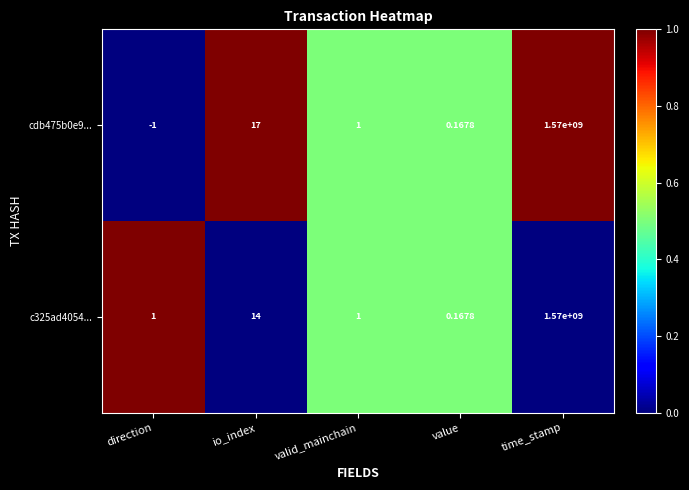

Where is cdb475b0e9... nearest to the value 784999999?

io_index